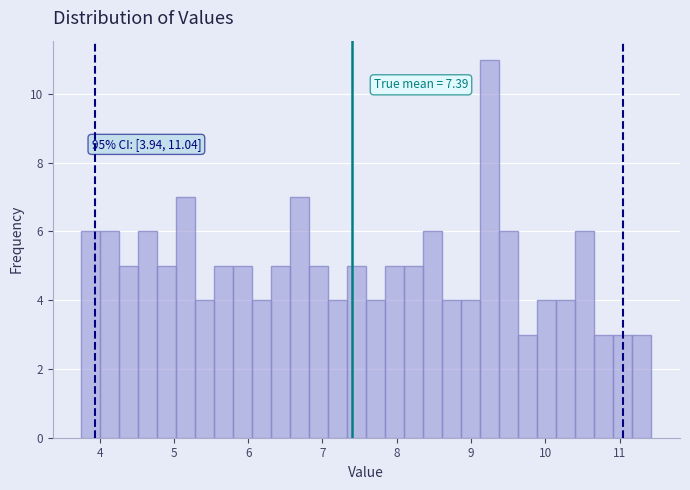

Around what value on the x-axis is the tallest bar? Give the approximate position of its centre, as read against the axis.

9.3